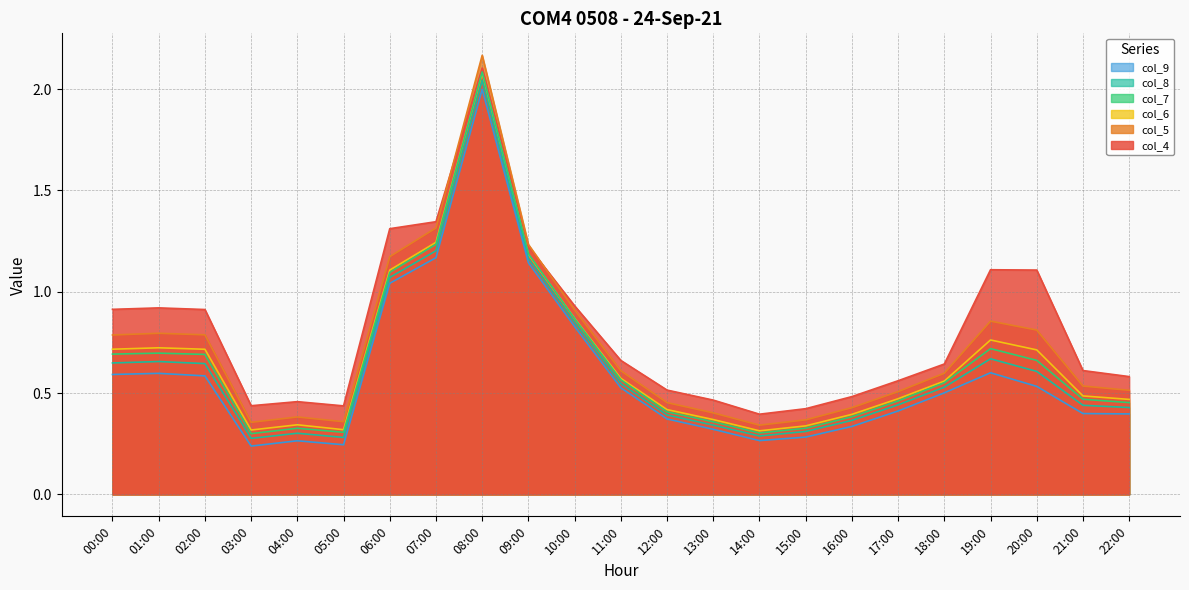

What is the label of the 9th point from the right?

14:00